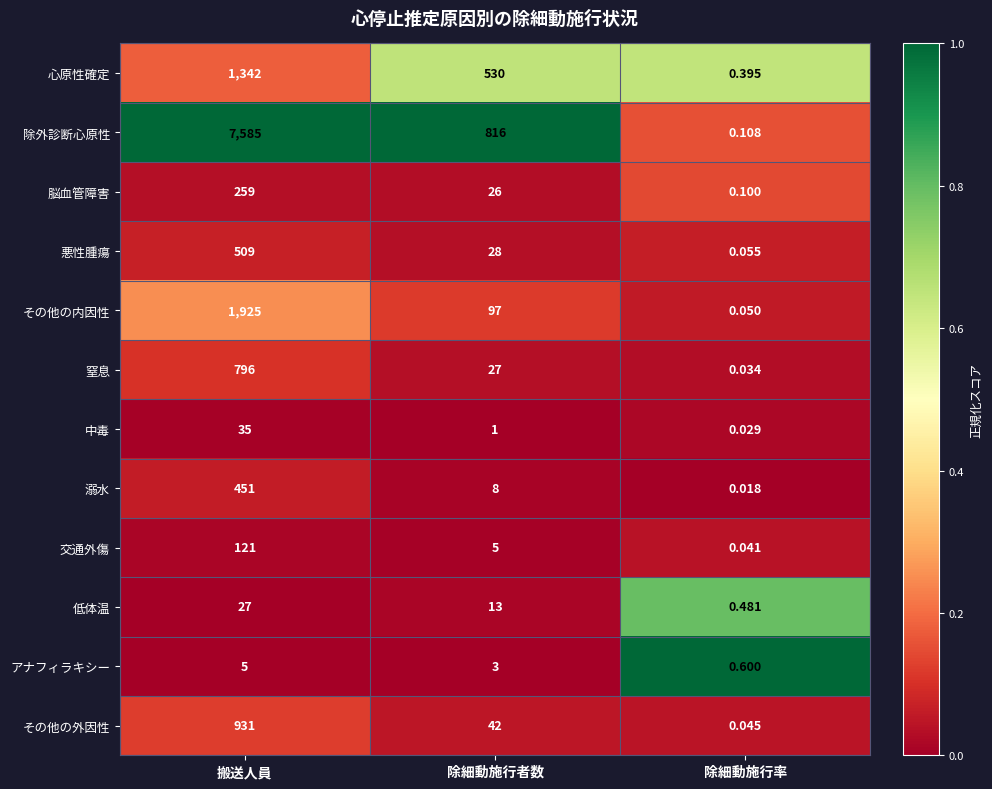

Count the number of data series in this chart.

12